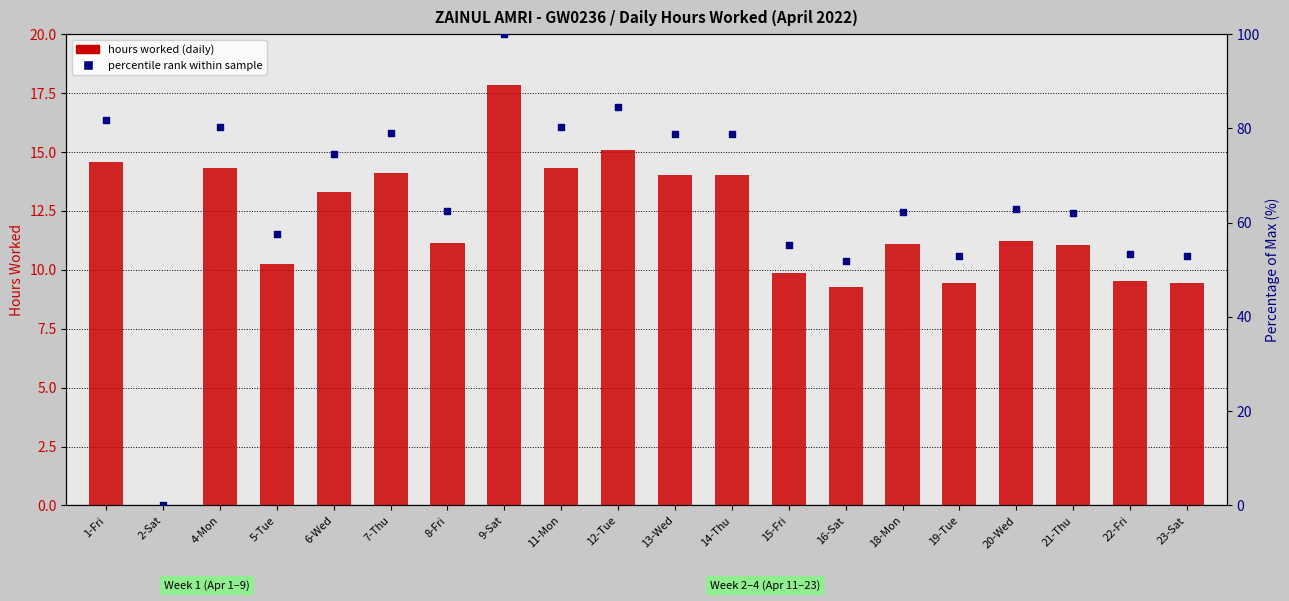

Which series has the largest Y range (max minus min)?

percentile rank within sample